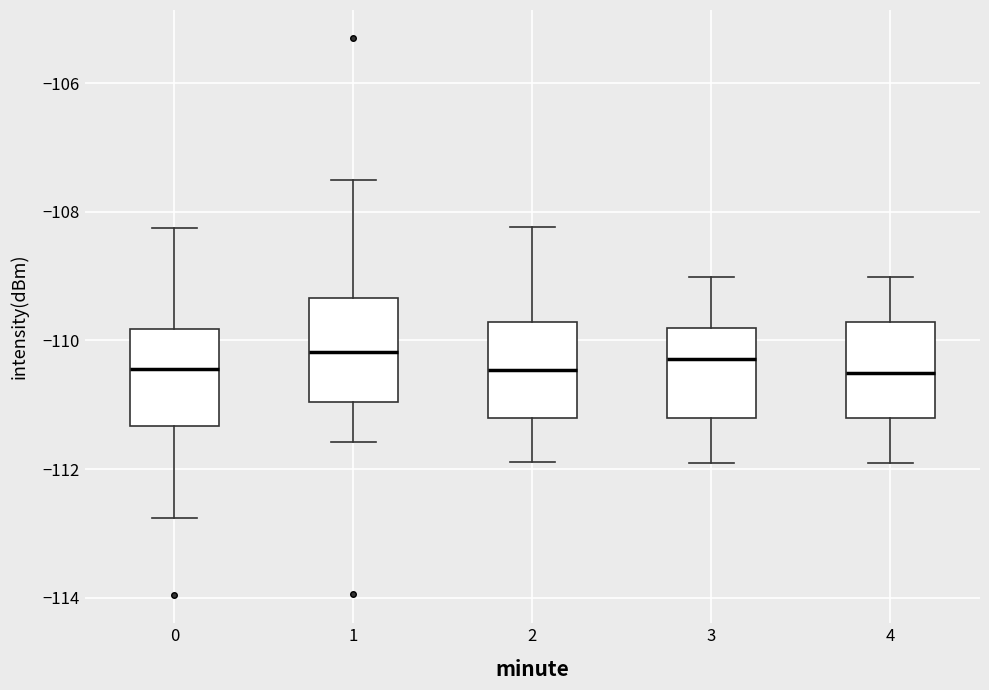

Reading left to right, transcribe this box plot: for each box, give where its median line is, the range the box spans, and where its two whiskers end, as read against the y-axis. The values are not printed on the chart, so give them approximately, as read against the axis.

0: median -110.4, box -111.4 to -109.8, whiskers -112.8 to -108.2
1: median -110.2, box -111.0 to -109.4, whiskers -111.6 to -107.6
2: median -110.4, box -111.2 to -109.8, whiskers -111.8 to -108.2
3: median -110.2, box -111.2 to -109.8, whiskers -112.0 to -109.0
4: median -110.6, box -111.2 to -109.8, whiskers -112.0 to -109.0